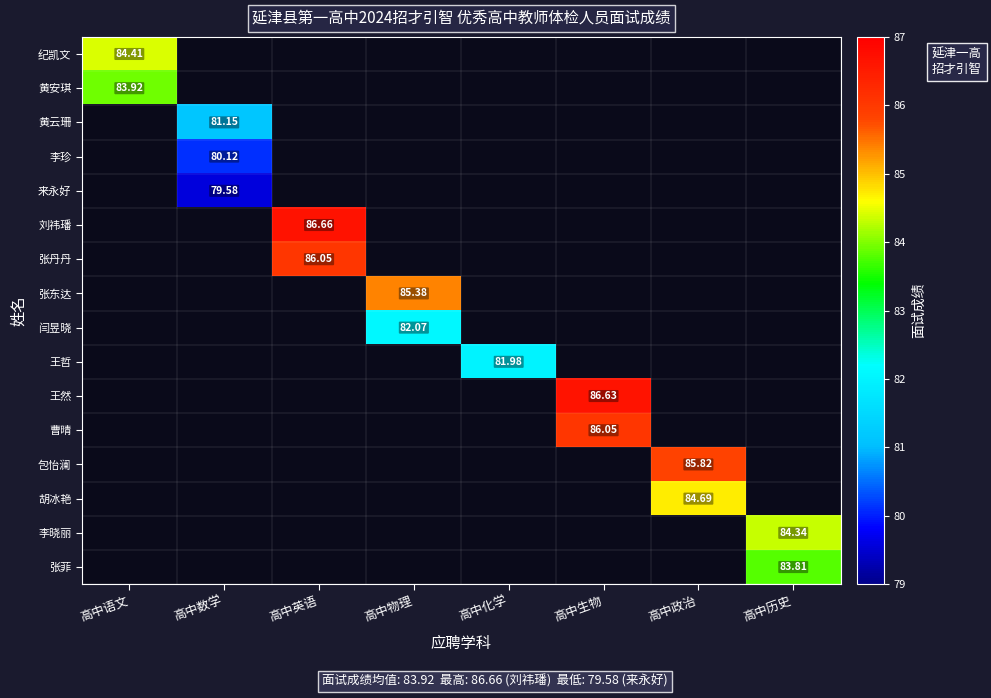

Which series has the largest range (max minus min)?

纪凯文